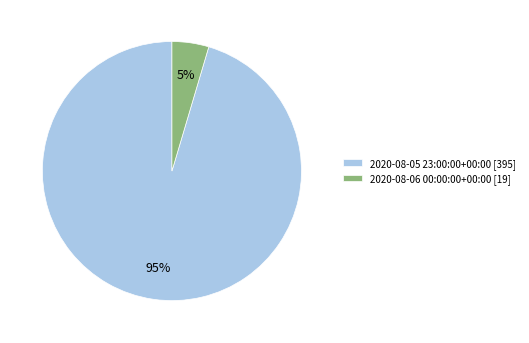

Is it true that 2020-08-05 23:00:00+00:00 [395] is 95% of the pie?

True